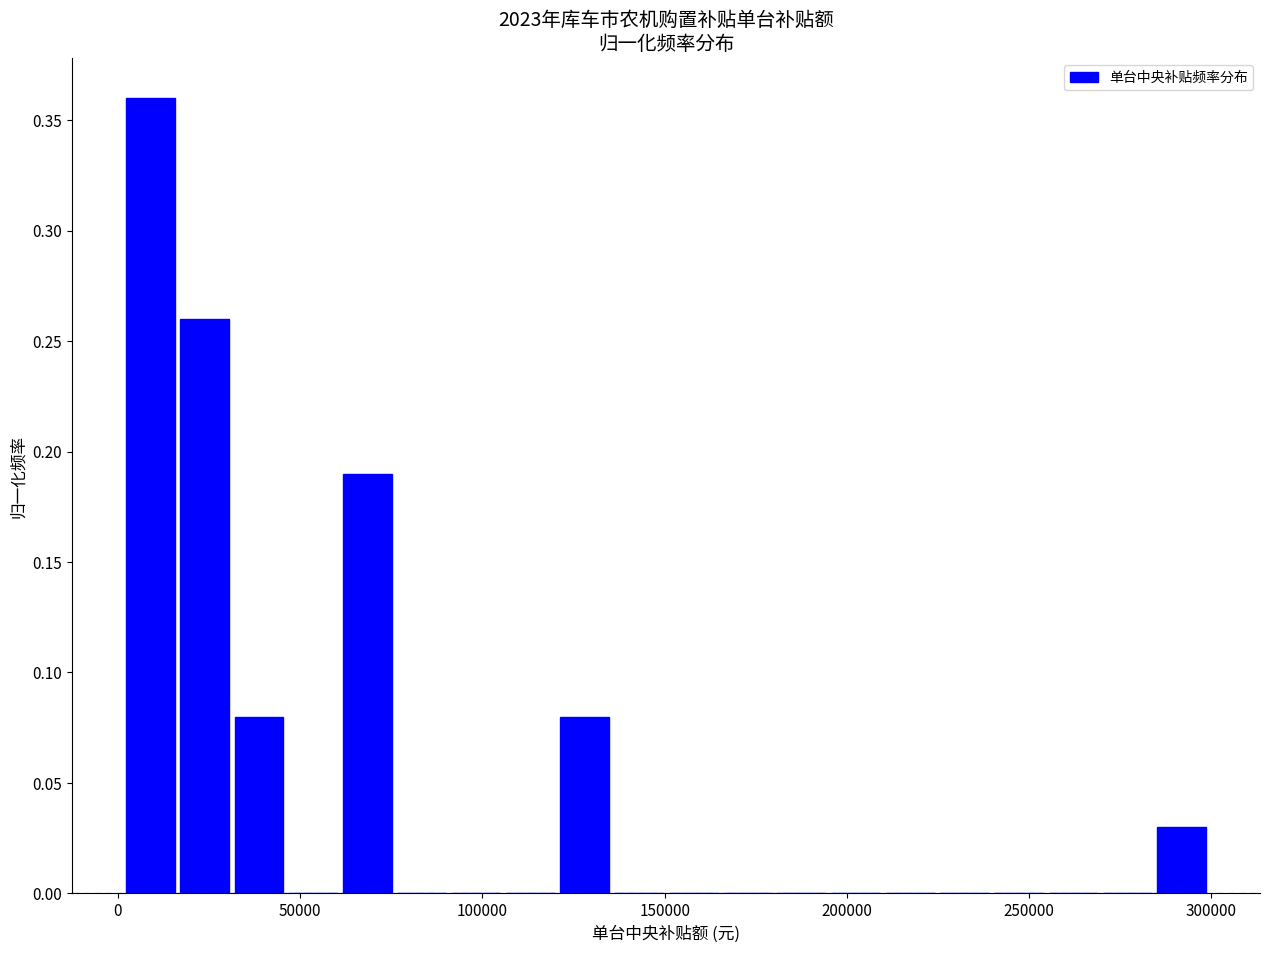

Read against the x-axis, roughly where is the centre of the tallest bar?

10000